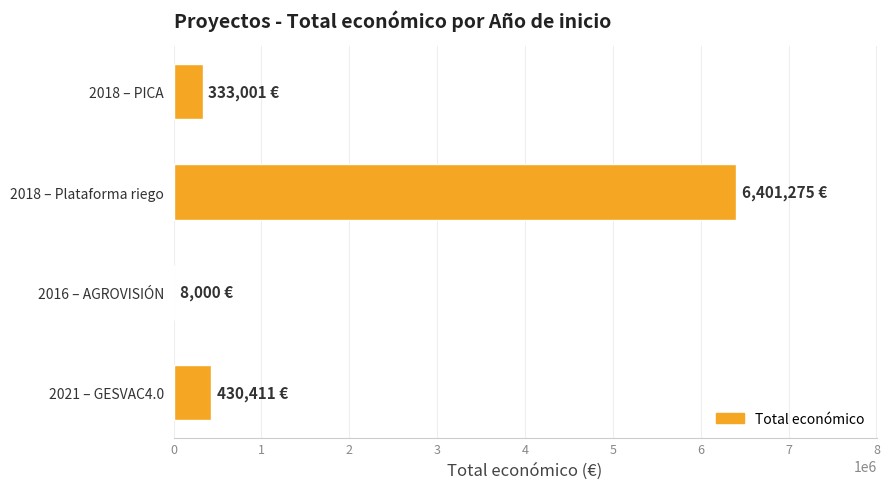

Is it true that the value at 2018 – PICA is 333001?

True